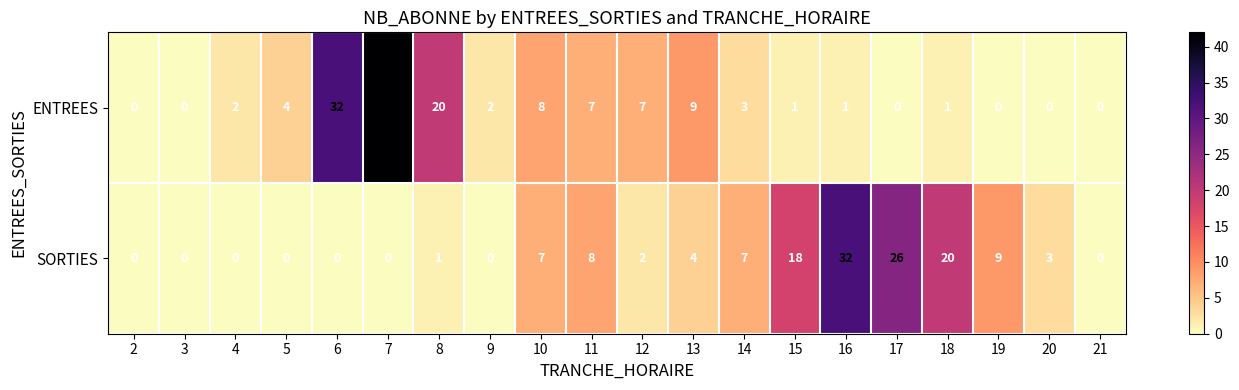

Rank the series at 8 from lowest to highest value.

SORTIES, ENTREES